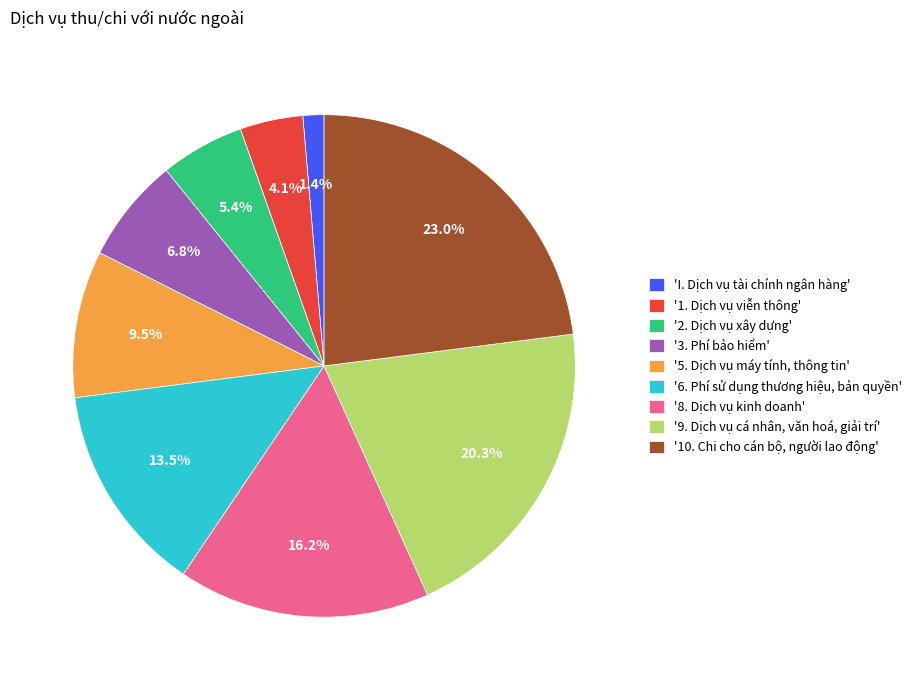

What percentage is NOT represented by '5. Dịch vụ máy tính, thông tin'?

90.5%